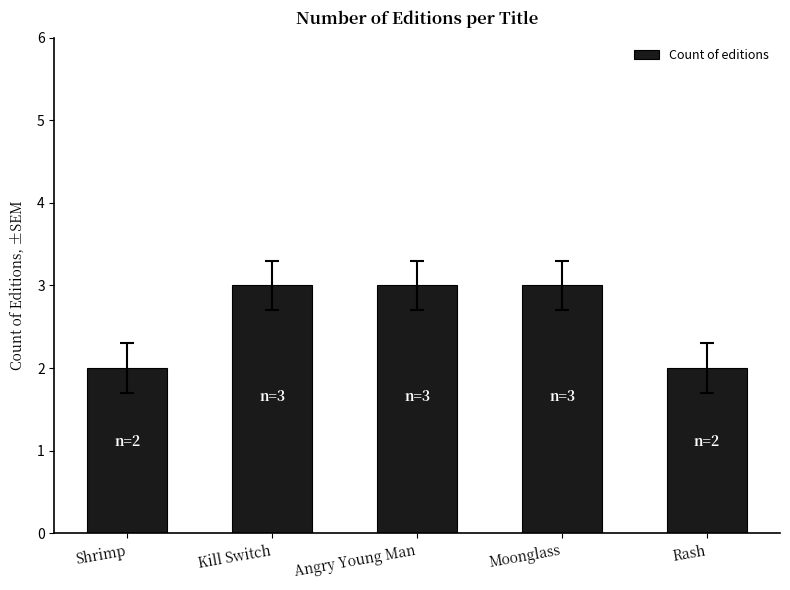

What is the smallest value displayed?

2